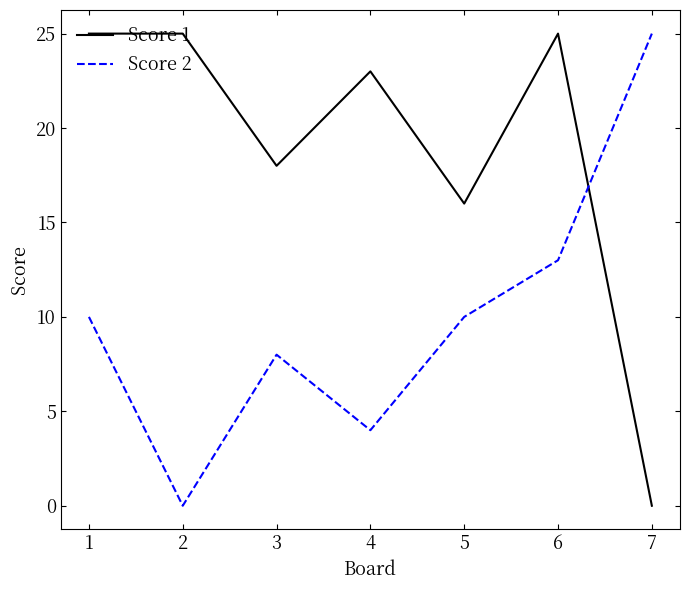

List the series in order of their overall mean, lowest first.

Score 2, Score 1